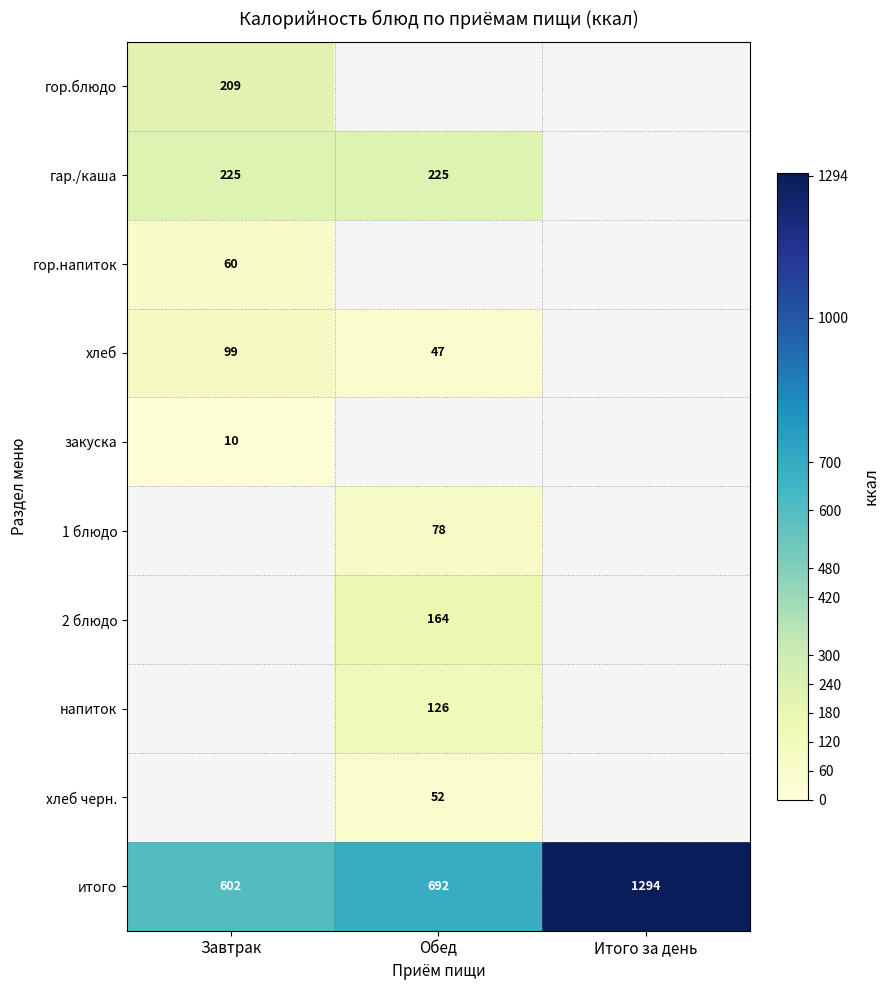

True or false: гор.блюдо has a value of 209.0 at Завтрак.

True